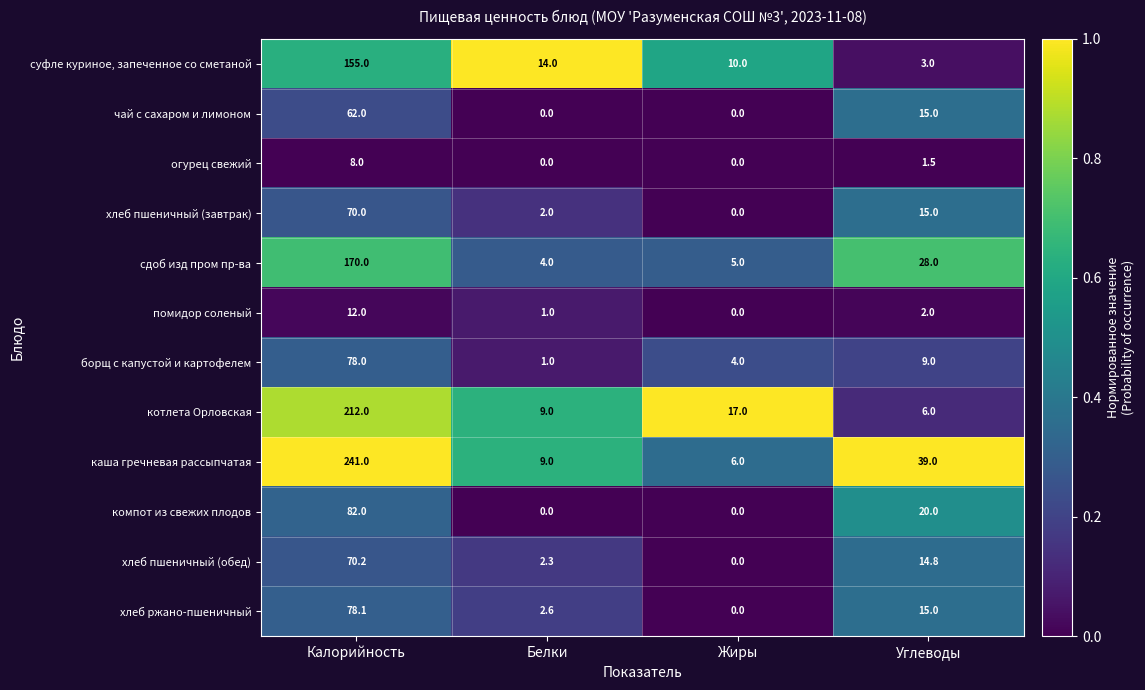

The value of борщ с капустой и картофелем at Жиры is 4.0. True or false?

True